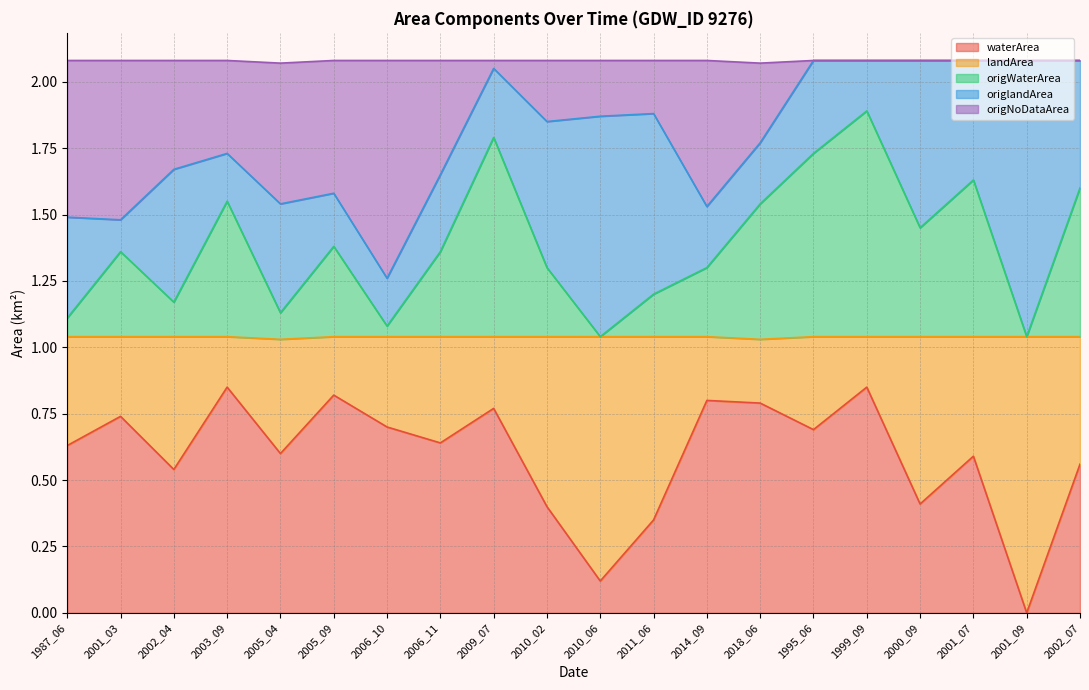

At which category does the chart reach its minimum across all series?

2001_09